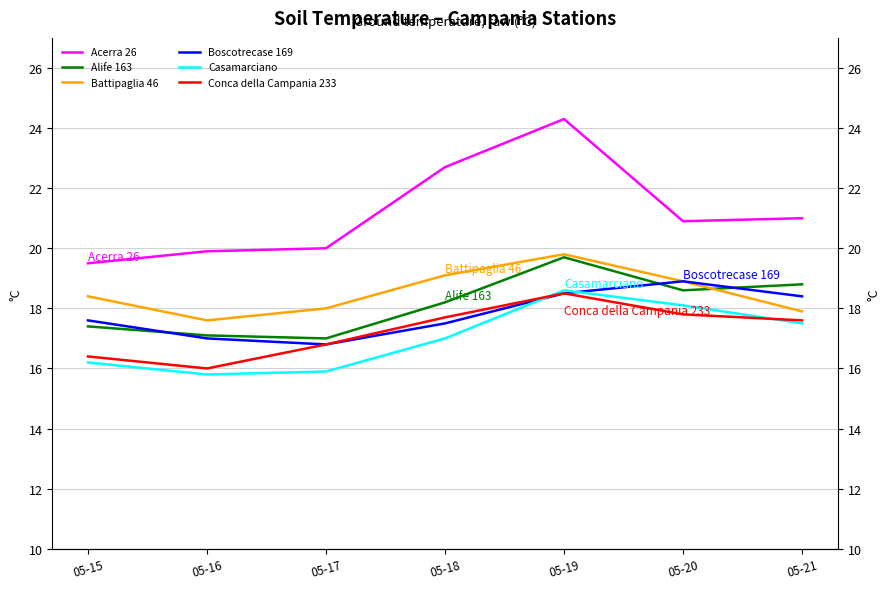

Does the chart have visible grid lines?

Yes